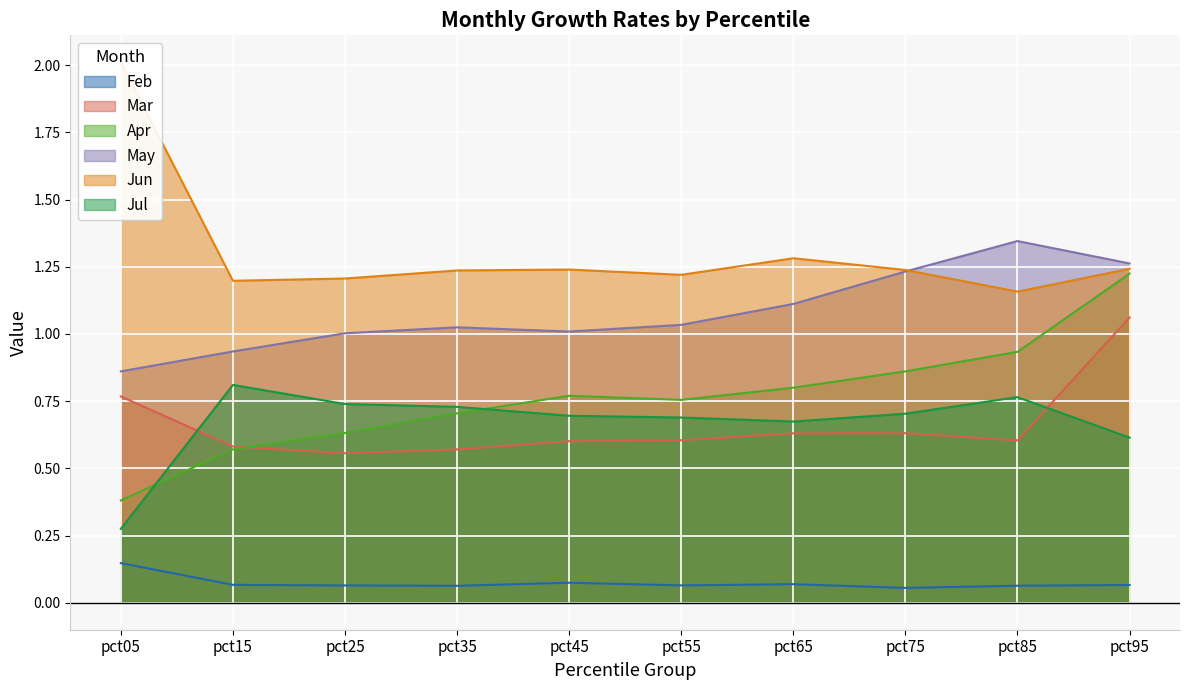

What is the lowest value of the Jun series?

1.2